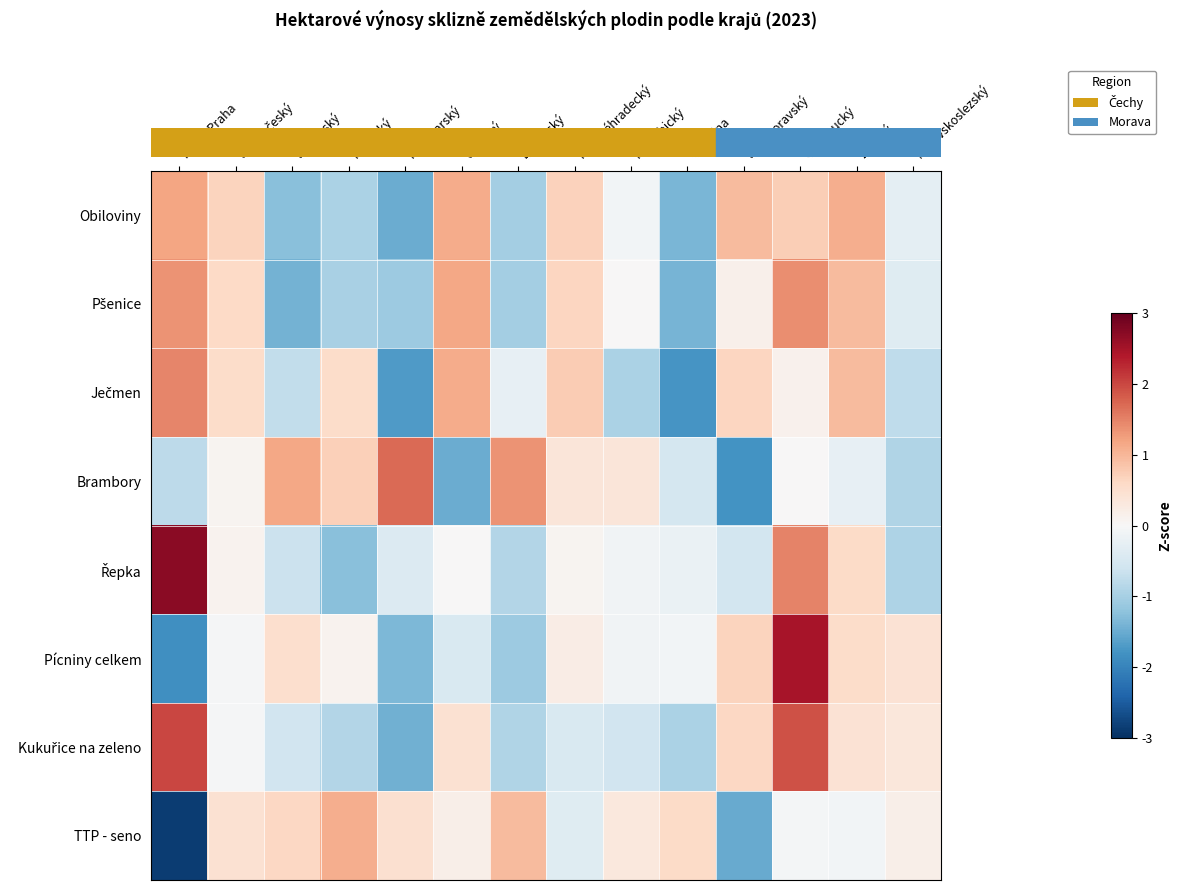

Which has a higher value, Jihomoravský or Královéhradecký?

Jihomoravský